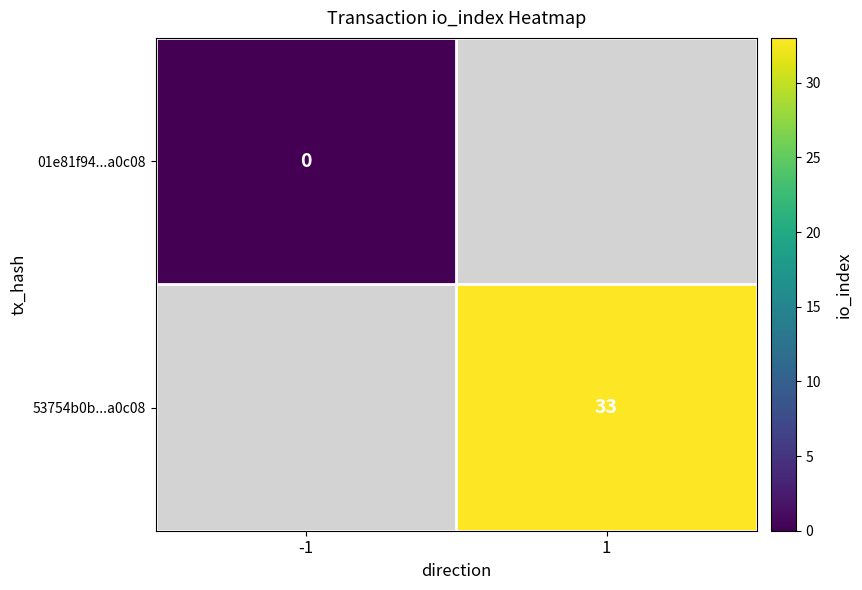

The 53754b0b...a0c08 series shows 53.7 at 1. True or false?

False